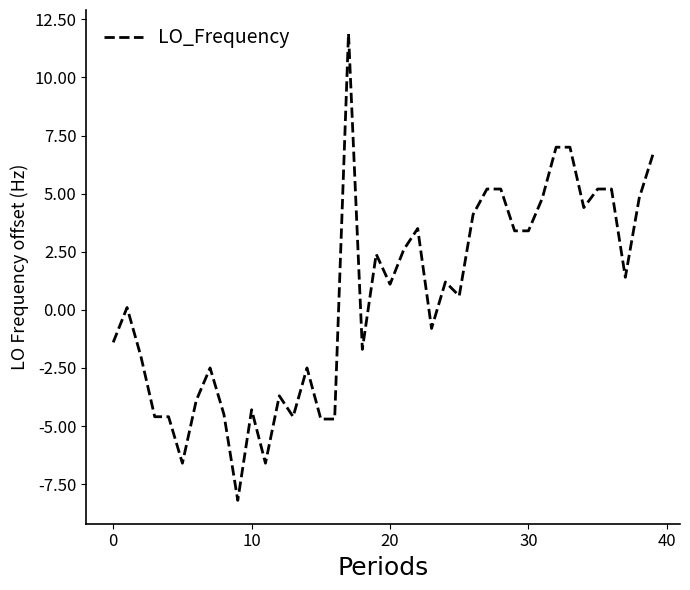

What is the difference between the maximum and minimum values?

20.1